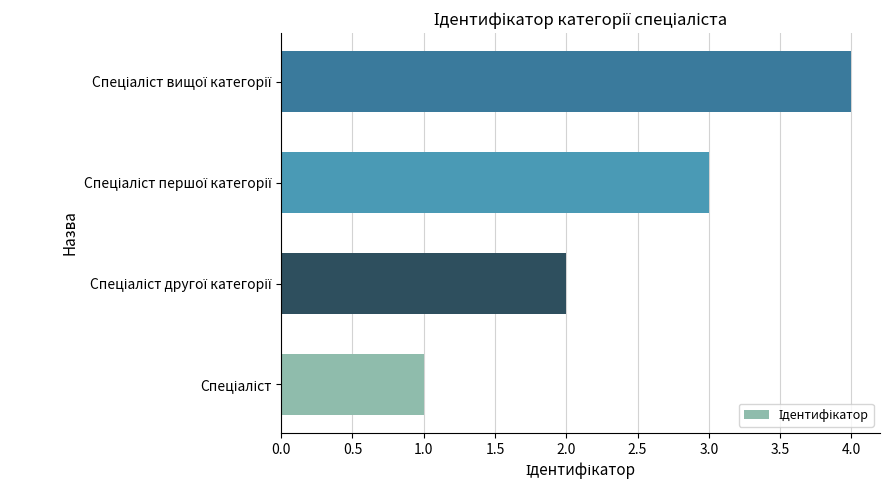

How many bars are there in total?

4